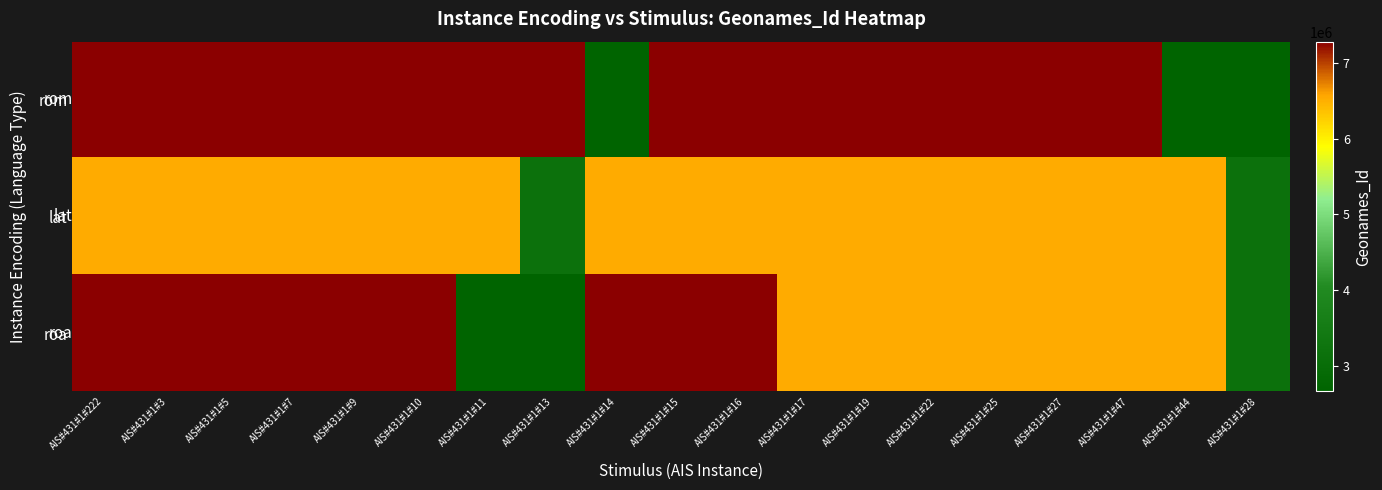

Count the number of data series in this chart.

3